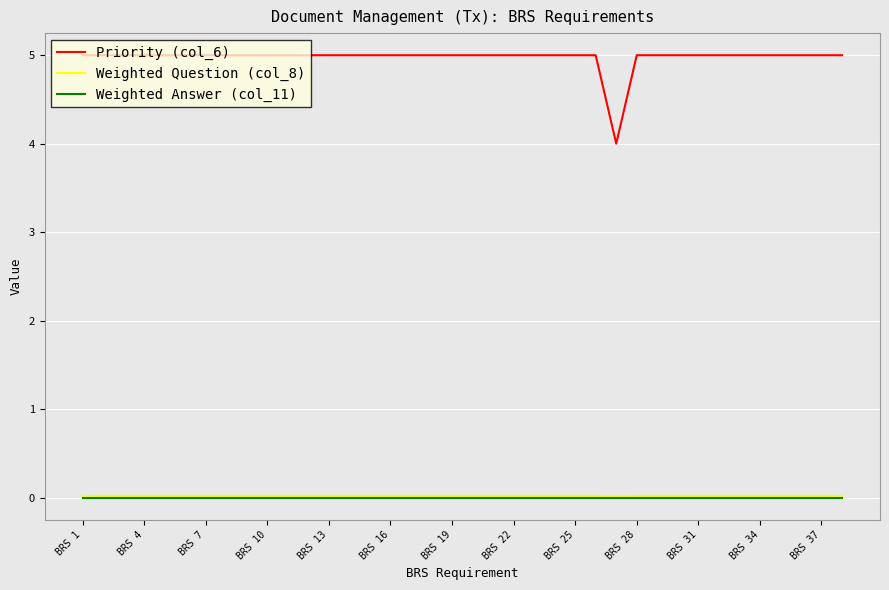

Which series has the largest range (max minus min)?

Priority (col_6)